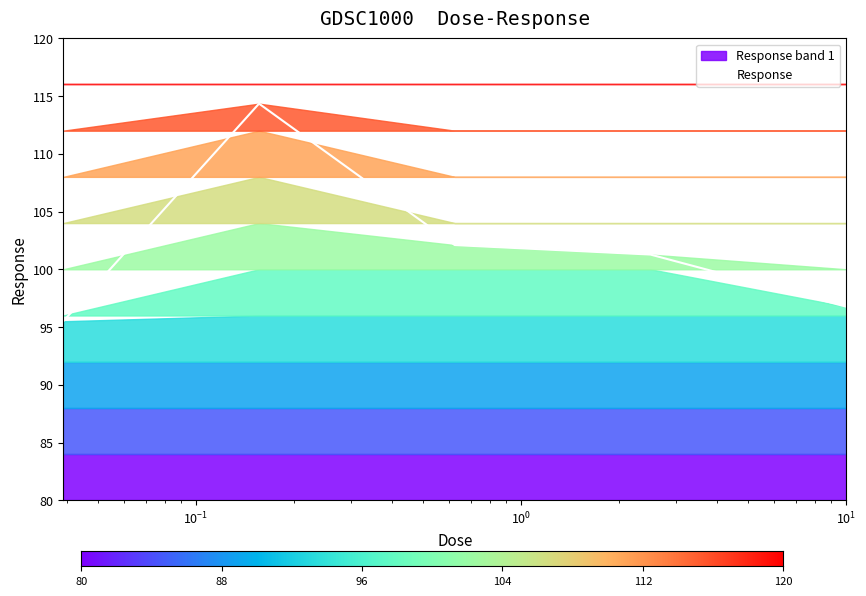

What value does the data have at 0.0390625?

95.5